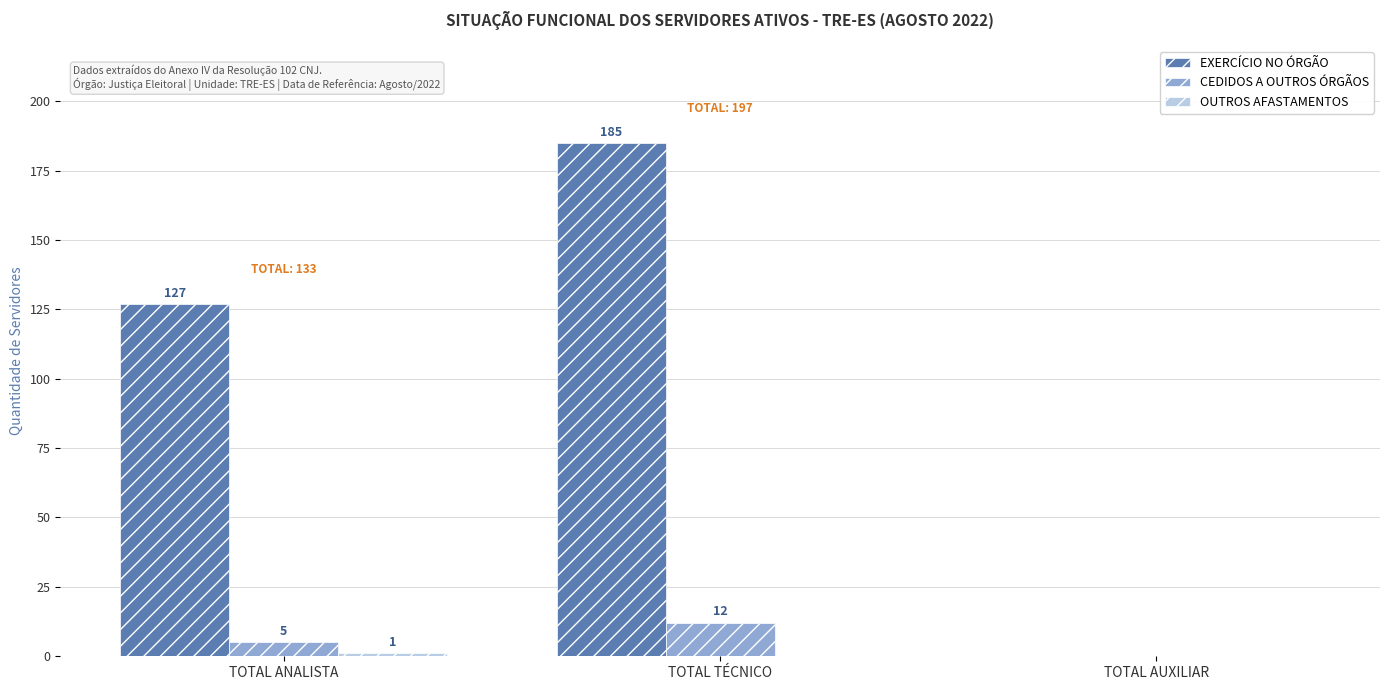

At which label does CEDIDOS A OUTROS ÓRGÃOS reach its peak?

TOTAL TÉCNICO